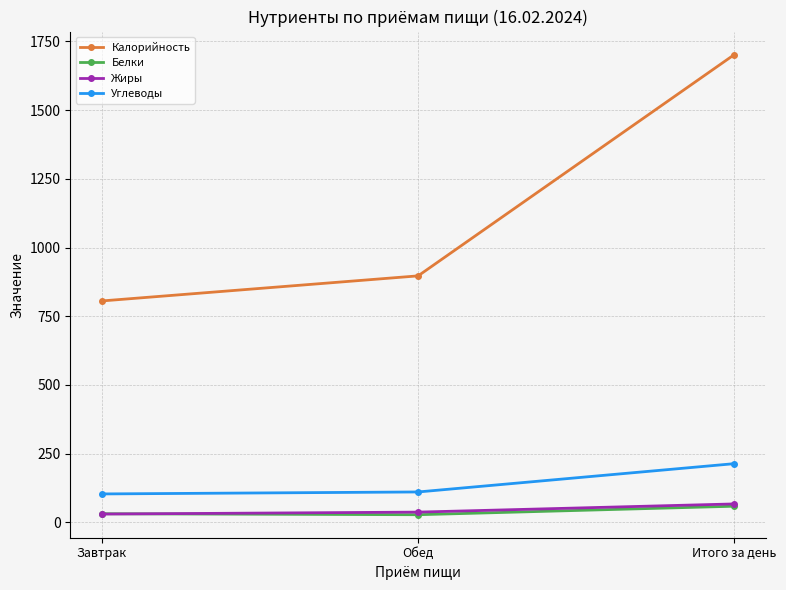

At which label does Белки reach its peak?

Итого за день